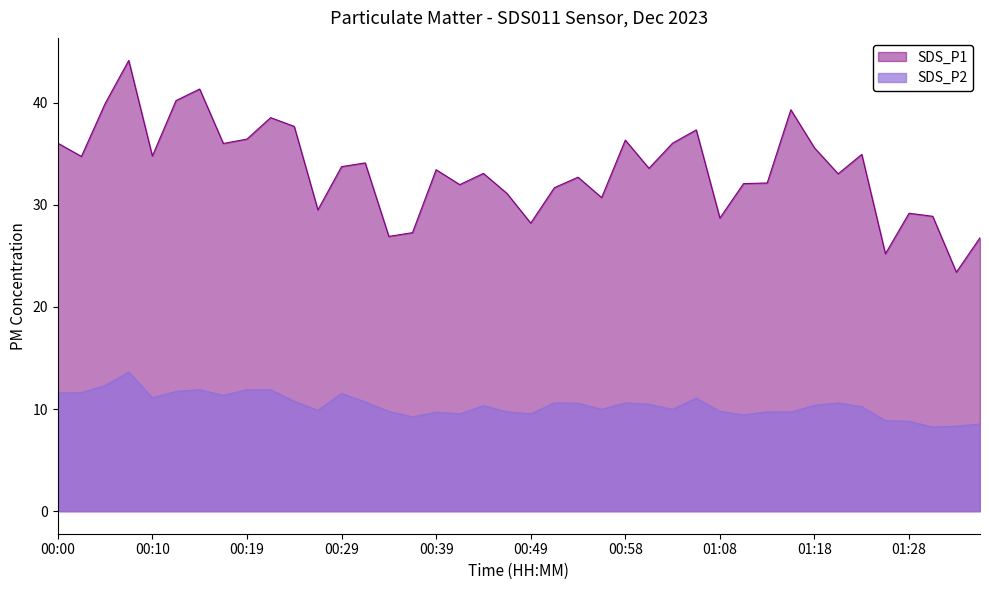

At 00:41, list the series in order from smallest to largest.

SDS_P2, SDS_P1